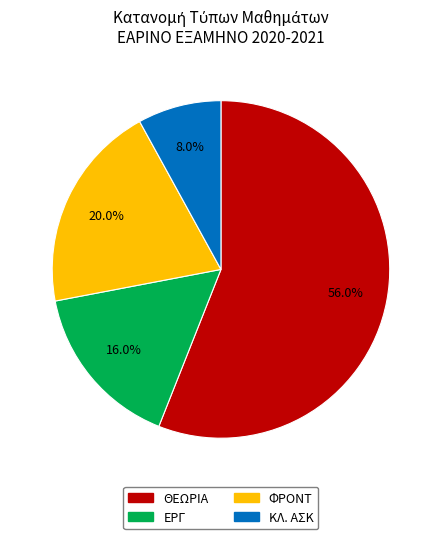

Which category has the biggest portion of the pie?

ΘΕΩΡΙΑ